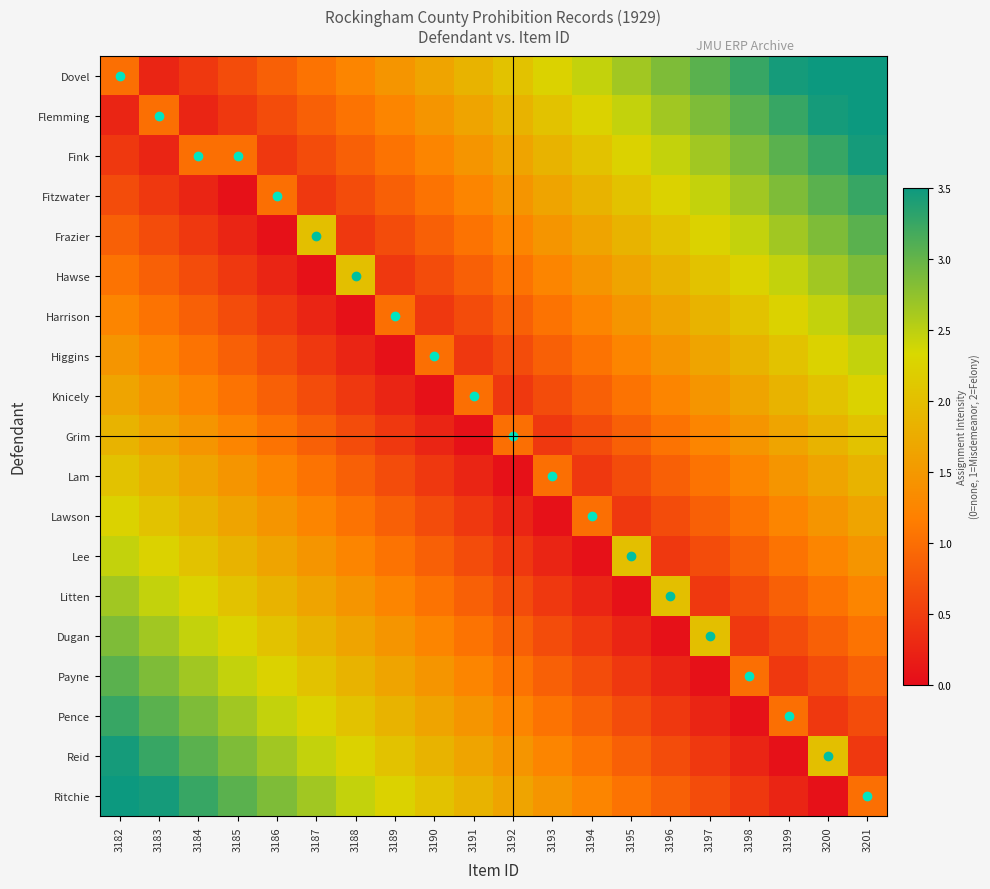

Reading right to left, list all the values displayed in this chart.

Dovel: 3201=3.5	3200=3.5	3199=3.4	3198=3.2	3197=3.0	3196=2.8	3195=2.6	3194=2.4	3193=2.2	3192=2.0	3191=1.9	3190=1.7	3189=1.4	3188=1.2	3187=1.1	3186=0.9	3185=0.7	3184=0.5	3183=0.2	3182=1.0
Flemming: 3201=3.5	3200=3.4	3199=3.2	3198=3.0	3197=2.8	3196=2.6	3195=2.4	3194=2.2	3193=2.0	3192=1.9	3191=1.7	3190=1.4	3189=1.2	3188=1.1	3187=0.9	3186=0.7	3185=0.5	3184=0.2	3183=1.0	3182=0.2
Fink: 3201=3.4	3200=3.2	3199=3.0	3198=2.8	3197=2.6	3196=2.4	3195=2.2	3194=2.0	3193=1.9	3192=1.7	3191=1.4	3190=1.2	3189=1.1	3188=0.9	3187=0.7	3186=0.5	3185=1.0	3184=1.0	3183=0.2	3182=0.5
Fitzwater: 3201=3.2	3200=3.0	3199=2.8	3198=2.6	3197=2.4	3196=2.2	3195=2.0	3194=1.9	3193=1.7	3192=1.4	3191=1.2	3190=1.1	3189=0.9	3188=0.7	3187=0.5	3186=1.0	3185=0.1	3184=0.2	3183=0.5	3182=0.7
Frazier: 3201=3.0	3200=2.8	3199=2.6	3198=2.4	3197=2.2	3196=2.0	3195=1.9	3194=1.7	3193=1.4	3192=1.2	3191=1.1	3190=0.9	3189=0.7	3188=0.5	3187=2.0	3186=0.1	3185=0.2	3184=0.5	3183=0.7	3182=0.9
Hawse: 3201=2.8	3200=2.6	3199=2.4	3198=2.2	3197=2.0	3196=1.9	3195=1.7	3194=1.4	3193=1.2	3192=1.1	3191=0.9	3190=0.7	3189=0.5	3188=2.0	3187=0.1	3186=0.2	3185=0.5	3184=0.7	3183=0.9	3182=1.1
Harrison: 3201=2.6	3200=2.4	3199=2.2	3198=2.0	3197=1.9	3196=1.7	3195=1.4	3194=1.2	3193=1.1	3192=0.9	3191=0.7	3190=0.5	3189=1.0	3188=0.1	3187=0.2	3186=0.5	3185=0.7	3184=0.9	3183=1.1	3182=1.2
Higgins: 3201=2.4	3200=2.2	3199=2.0	3198=1.9	3197=1.7	3196=1.4	3195=1.2	3194=1.1	3193=0.9	3192=0.7	3191=0.5	3190=1.0	3189=0.1	3188=0.2	3187=0.5	3186=0.7	3185=0.9	3184=1.1	3183=1.2	3182=1.4
Knicely: 3201=2.2	3200=2.0	3199=1.9	3198=1.7	3197=1.4	3196=1.2	3195=1.1	3194=0.9	3193=0.7	3192=0.5	3191=1.0	3190=0.1	3189=0.2	3188=0.5	3187=0.7	3186=0.9	3185=1.1	3184=1.2	3183=1.4	3182=1.7
Grim: 3201=2.0	3200=1.9	3199=1.7	3198=1.4	3197=1.2	3196=1.1	3195=0.9	3194=0.7	3193=0.5	3192=1.0	3191=0.1	3190=0.2	3189=0.5	3188=0.7	3187=0.9	3186=1.1	3185=1.2	3184=1.4	3183=1.7	3182=1.9
Lam: 3201=1.9	3200=1.7	3199=1.4	3198=1.2	3197=1.1	3196=0.9	3195=0.7	3194=0.5	3193=1.0	3192=0.1	3191=0.2	3190=0.5	3189=0.7	3188=0.9	3187=1.1	3186=1.2	3185=1.4	3184=1.7	3183=1.9	3182=2.0
Lawson: 3201=1.7	3200=1.4	3199=1.2	3198=1.1	3197=0.9	3196=0.7	3195=0.5	3194=1.0	3193=0.1	3192=0.2	3191=0.5	3190=0.7	3189=0.9	3188=1.1	3187=1.2	3186=1.4	3185=1.7	3184=1.9	3183=2.0	3182=2.2
Lee: 3201=1.4	3200=1.2	3199=1.1	3198=0.9	3197=0.7	3196=0.5	3195=2.0	3194=0.1	3193=0.2	3192=0.5	3191=0.7	3190=0.9	3189=1.1	3188=1.2	3187=1.4	3186=1.7	3185=1.9	3184=2.0	3183=2.2	3182=2.4
Litten: 3201=1.2	3200=1.1	3199=0.9	3198=0.7	3197=0.5	3196=2.0	3195=0.1	3194=0.2	3193=0.5	3192=0.7	3191=0.9	3190=1.1	3189=1.2	3188=1.4	3187=1.7	3186=1.9	3185=2.0	3184=2.2	3183=2.4	3182=2.6
Dugan: 3201=1.1	3200=0.9	3199=0.7	3198=0.5	3197=2.0	3196=0.1	3195=0.2	3194=0.5	3193=0.7	3192=0.9	3191=1.1	3190=1.2	3189=1.4	3188=1.7	3187=1.9	3186=2.0	3185=2.2	3184=2.4	3183=2.6	3182=2.8
Payne: 3201=0.9	3200=0.7	3199=0.5	3198=1.0	3197=0.1	3196=0.2	3195=0.5	3194=0.7	3193=0.9	3192=1.1	3191=1.2	3190=1.4	3189=1.7	3188=1.9	3187=2.0	3186=2.2	3185=2.4	3184=2.6	3183=2.8	3182=3.0
Pence: 3201=0.7	3200=0.5	3199=1.0	3198=0.1	3197=0.2	3196=0.5	3195=0.7	3194=0.9	3193=1.1	3192=1.2	3191=1.4	3190=1.7	3189=1.9	3188=2.0	3187=2.2	3186=2.4	3185=2.6	3184=2.8	3183=3.0	3182=3.2
Reid: 3201=0.5	3200=2.0	3199=0.1	3198=0.2	3197=0.5	3196=0.7	3195=0.9	3194=1.1	3193=1.2	3192=1.4	3191=1.7	3190=1.9	3189=2.0	3188=2.2	3187=2.4	3186=2.6	3185=2.8	3184=3.0	3183=3.2	3182=3.4
Ritchie: 3201=1.0	3200=0.1	3199=0.2	3198=0.5	3197=0.7	3196=0.9	3195=1.1	3194=1.2	3193=1.4	3192=1.7	3191=1.9	3190=2.0	3189=2.2	3188=2.4	3187=2.6	3186=2.8	3185=3.0	3184=3.2	3183=3.4	3182=3.5